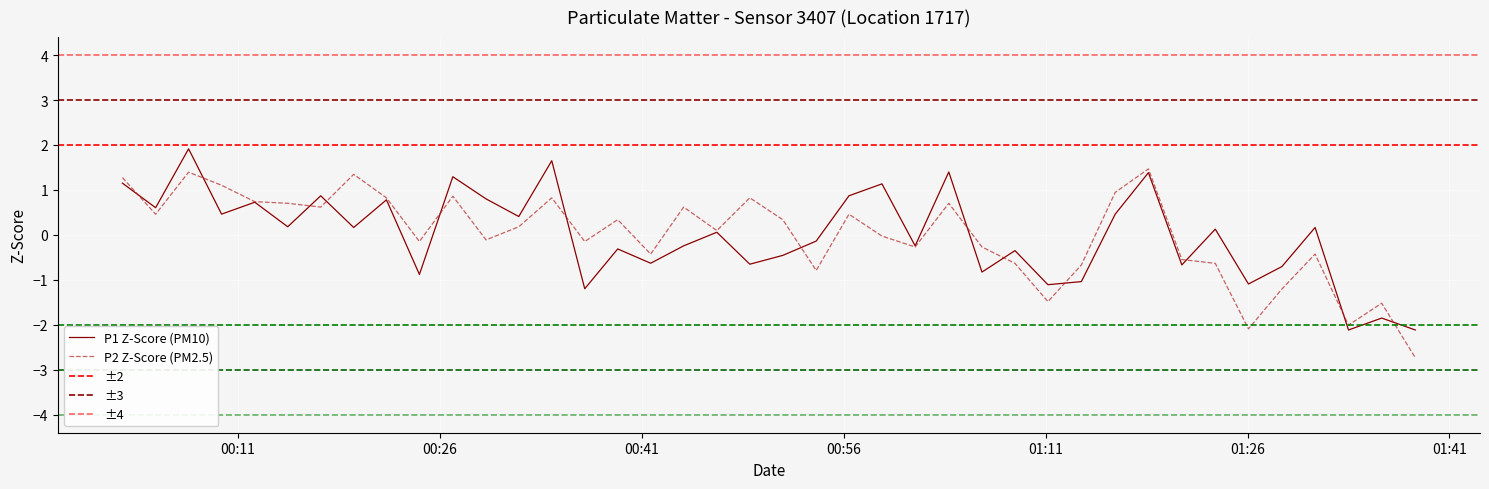

At how many categories does at least one series exceed -1?

35